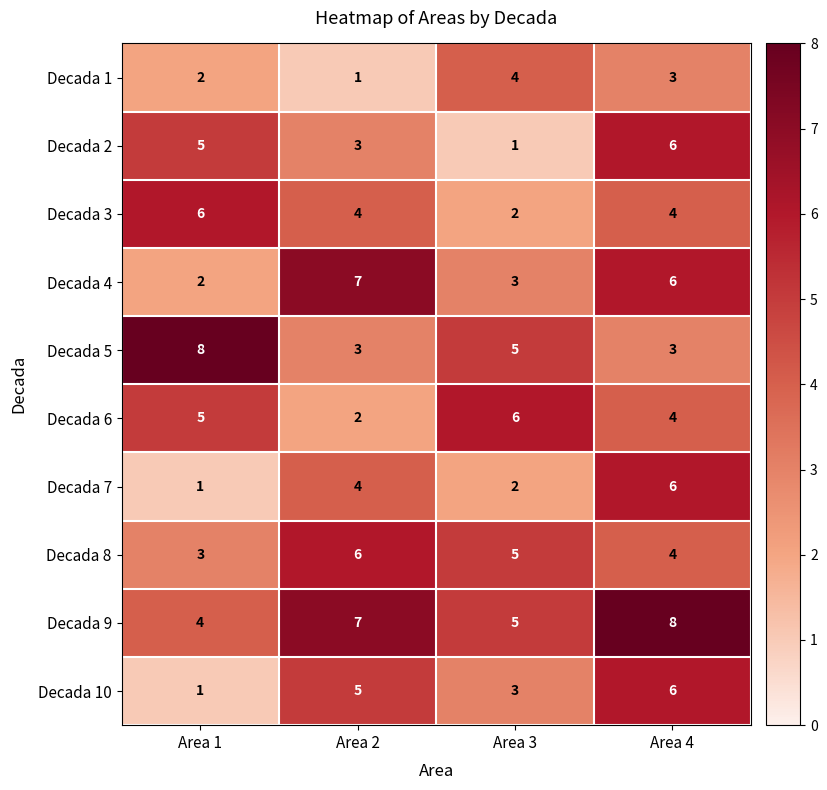

What value does the Decada 8 series have at Area 3?

5